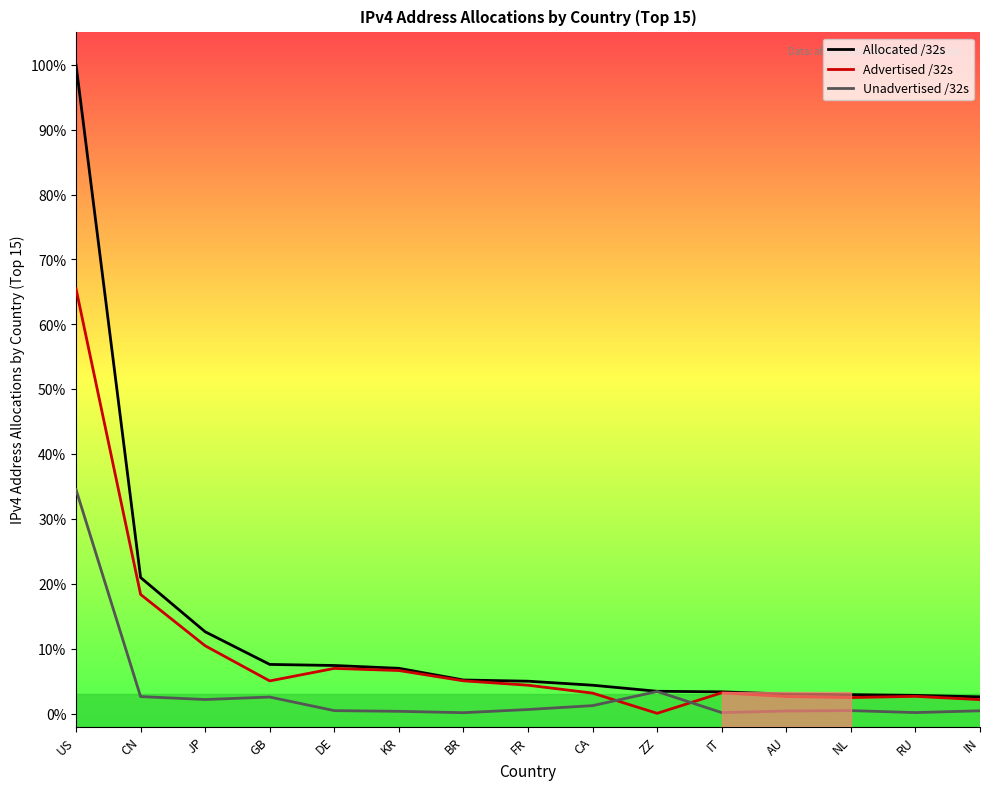

Does the chart have visible grid lines?

No